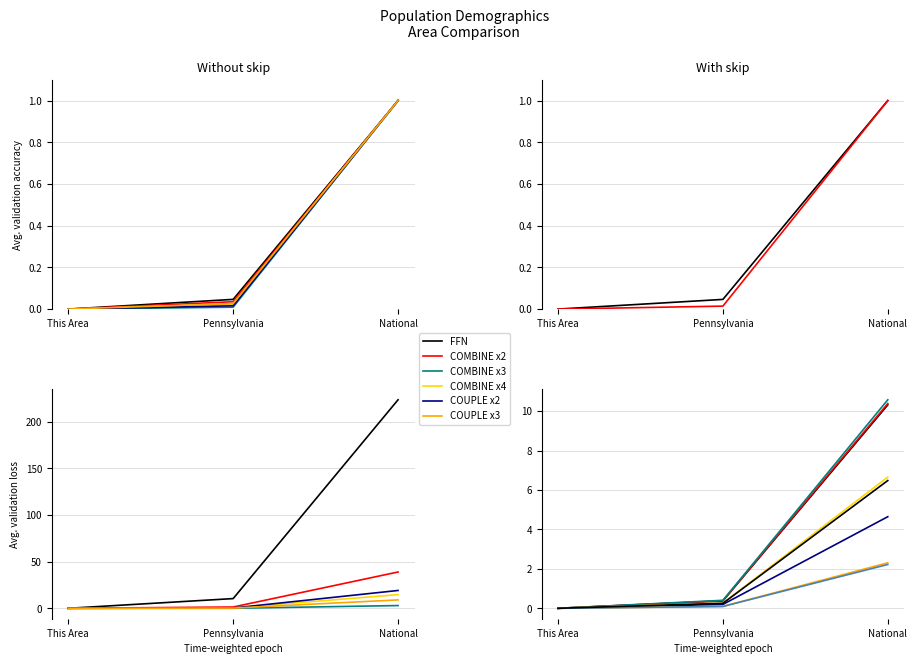

What is the label of the 2nd point from the right?

Pennsylvania